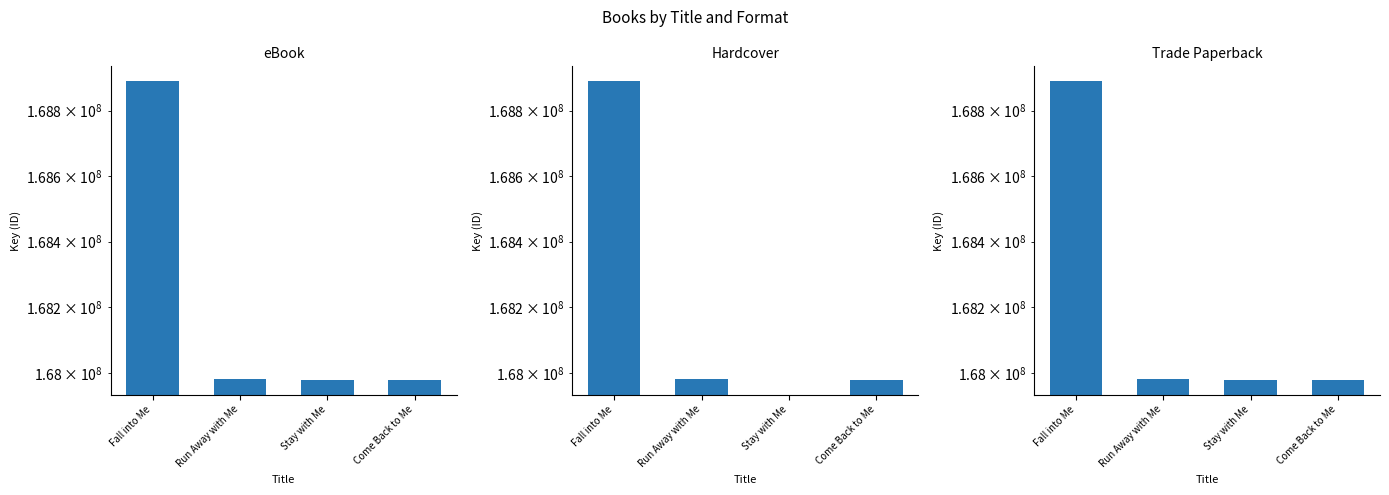

The eBook series shows 167980070.0 at Come Back to Me. True or false?

True